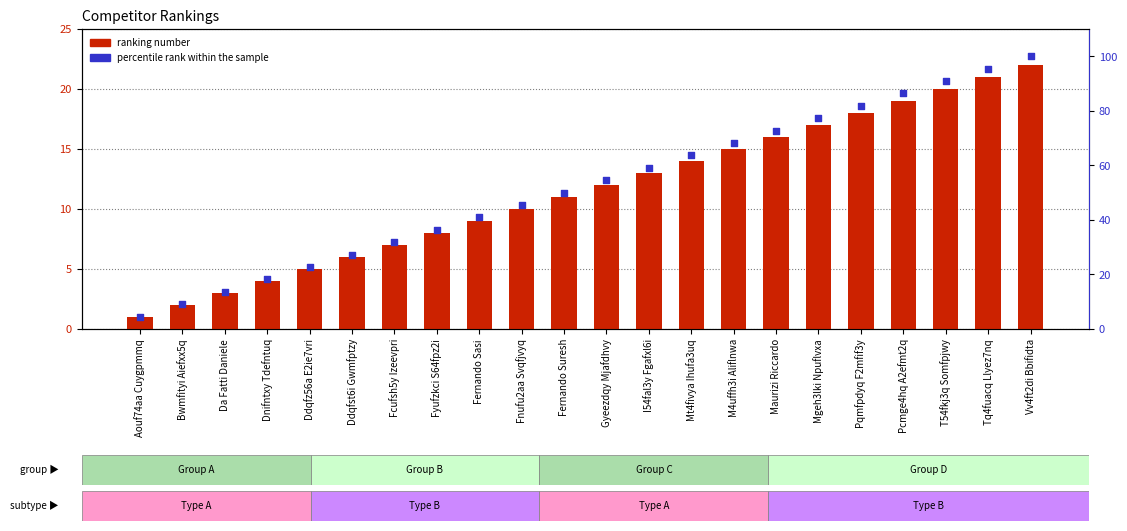

Which series reaches the maximum Y coordinate?

percentile rank within the sample